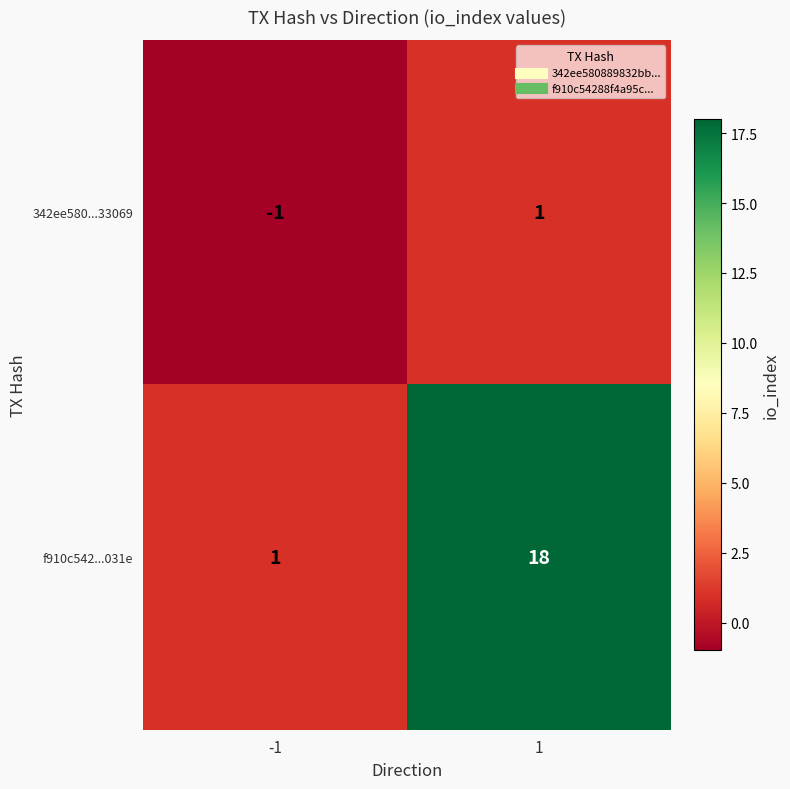

List the series in order of their peak value, highest first.

f910c542...031e, 342ee580...33069